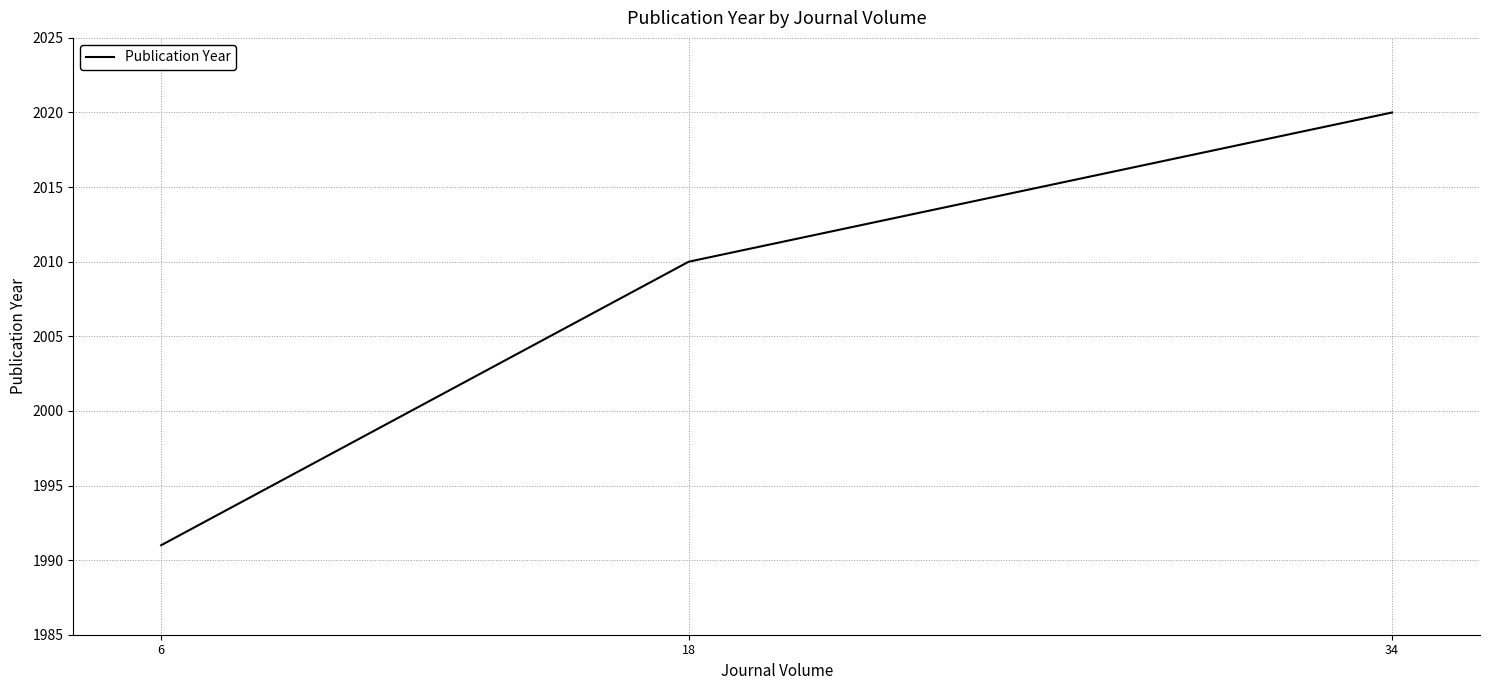

How many series are shown in this chart?

1